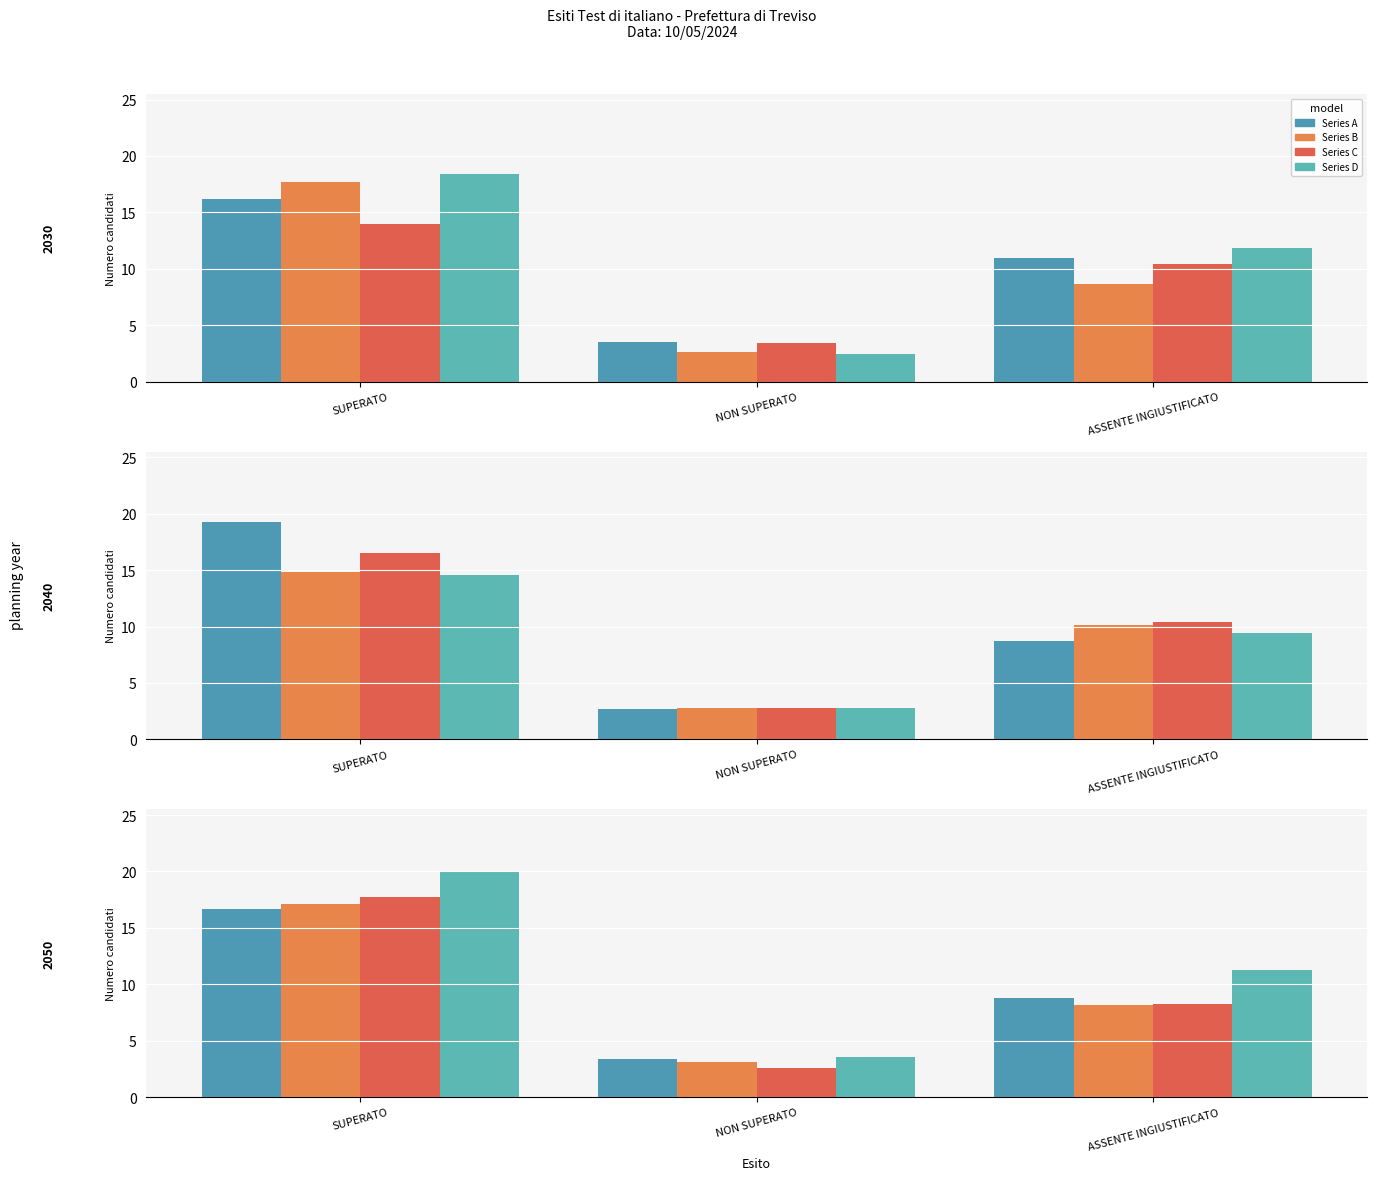

Where is Series B nearest to the value 10?

ASSENTE INGIUSTIFICATO